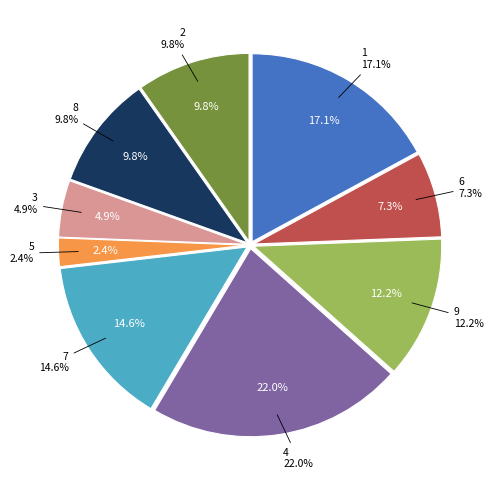

The 9 slice represents 18% of the pie. True or false?

False